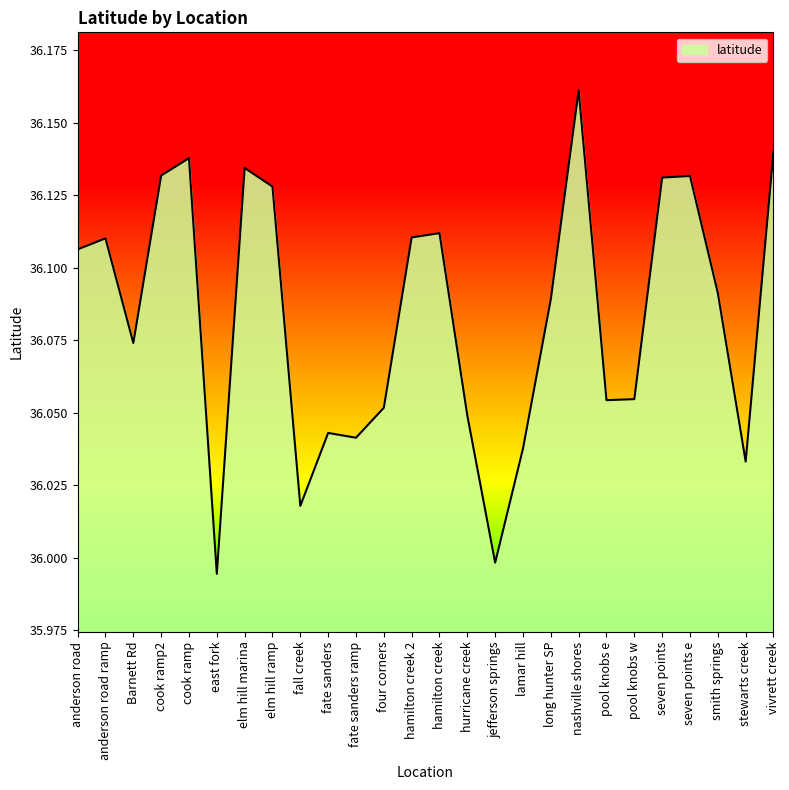

At which label does the data first exceed 36?

anderson road